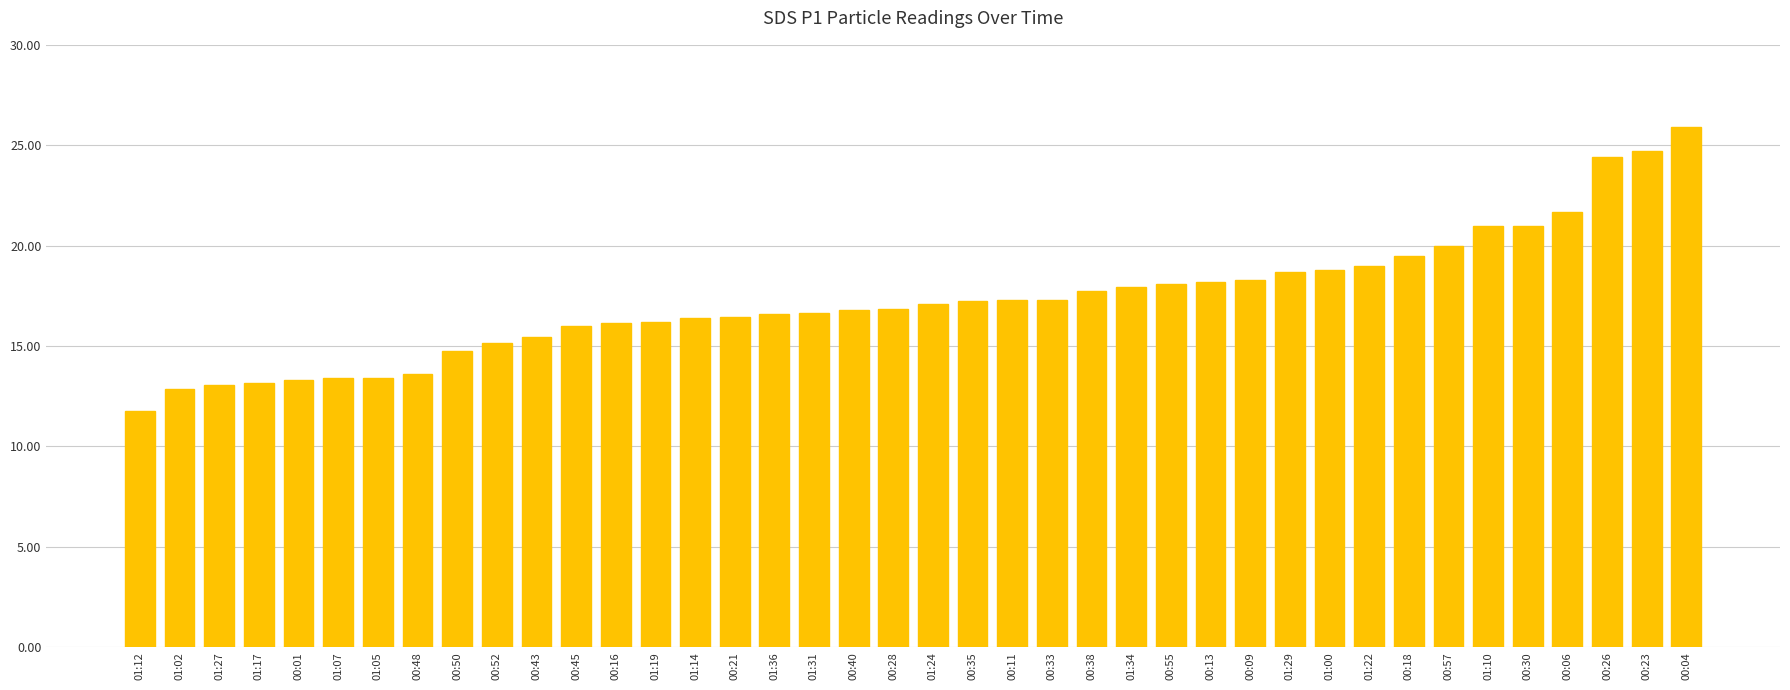

The value at 00:55 is 8.3. True or false?

False